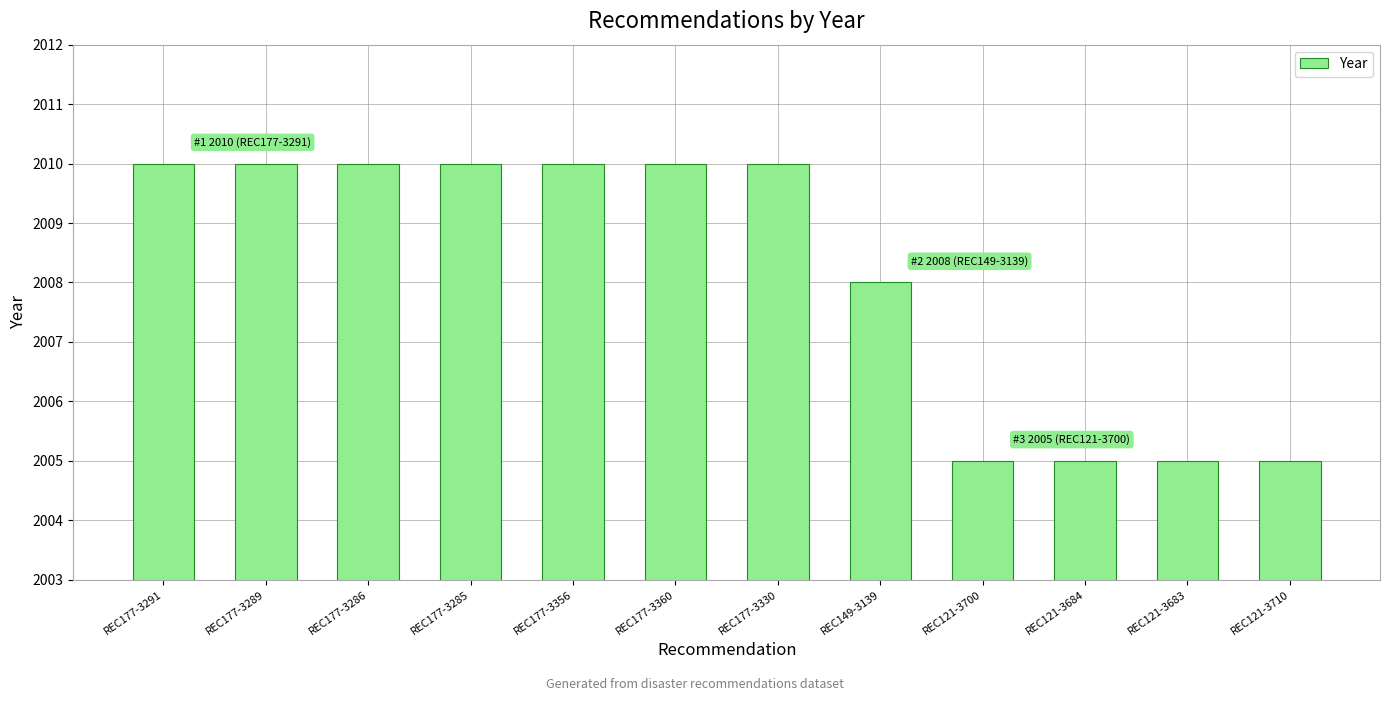

How many values are between 2005 and 2010?

12